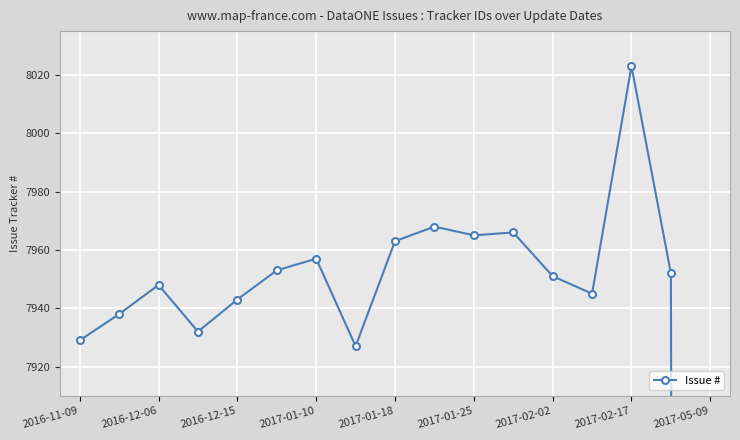

What is the ratio of the value at 2017-01-25 to the value at 15?

1.0